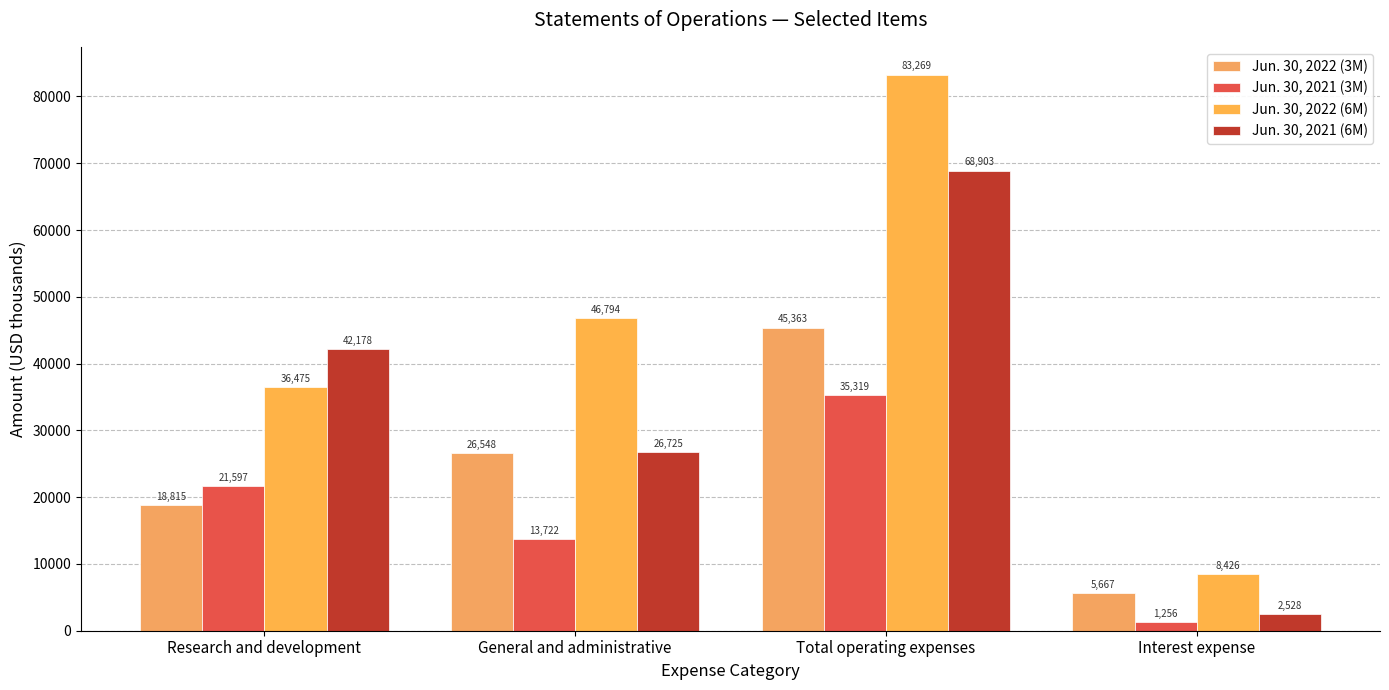

What is the value of the Jun. 30, 2022 (6M) bar at the 3rd from the left?

83269